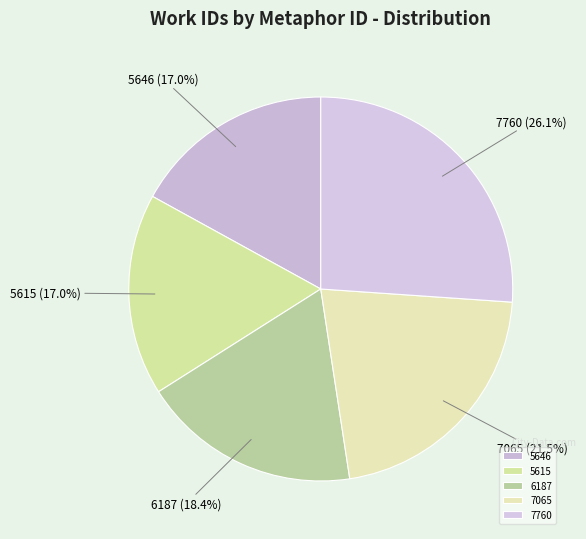

Which slice is the largest?

7760